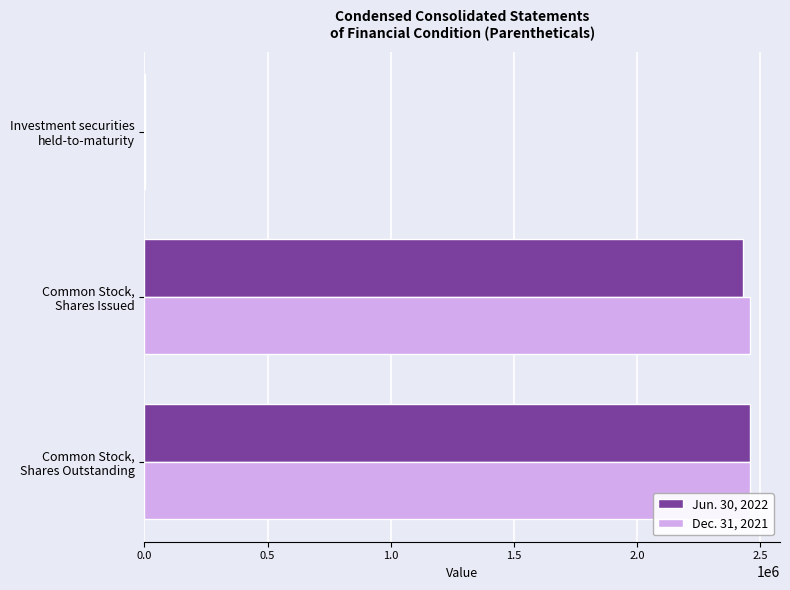

What are all the series names shown in the legend?

Jun. 30, 2022, Dec. 31, 2021